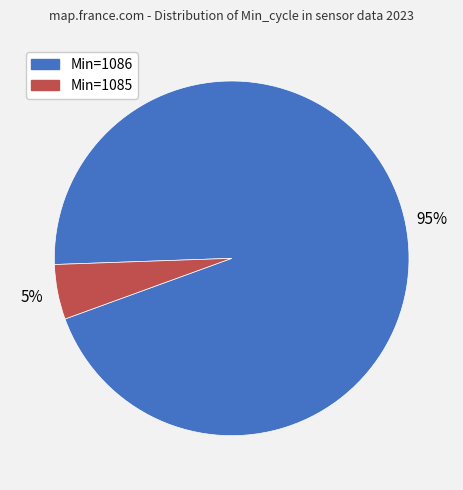

Is there any slice that represents more than half of the pie?

Yes